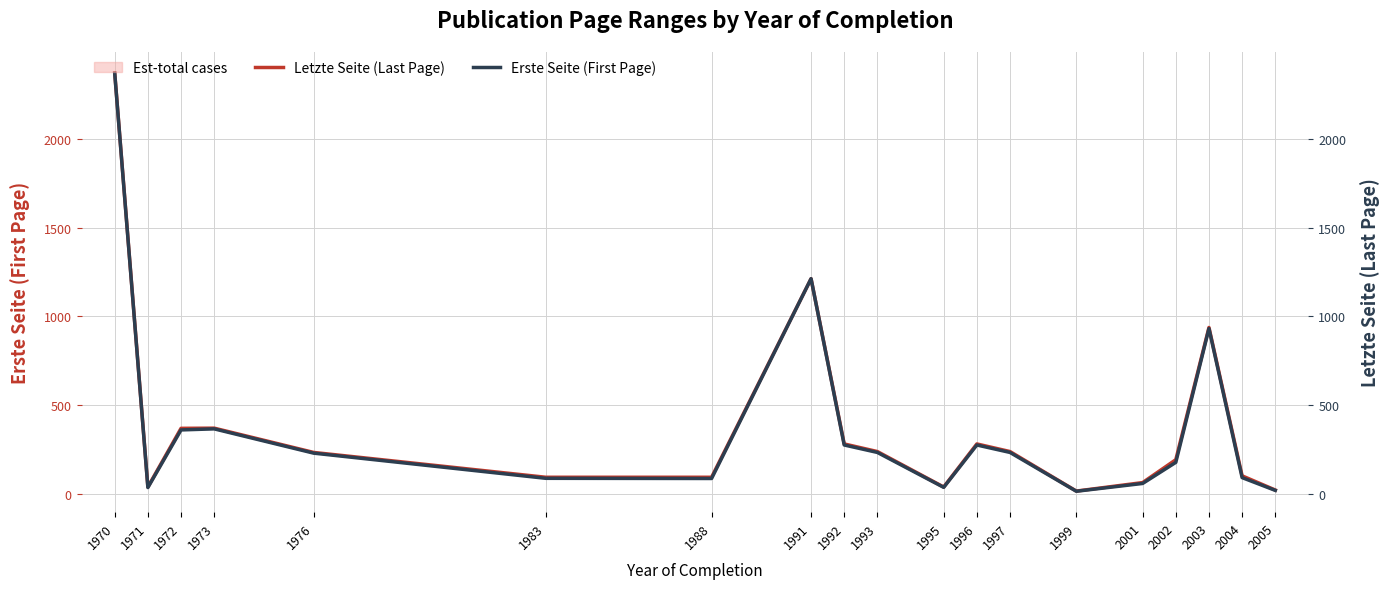

True or false: Erste Seite (First Page) has more than 1 interior local peaks.

True